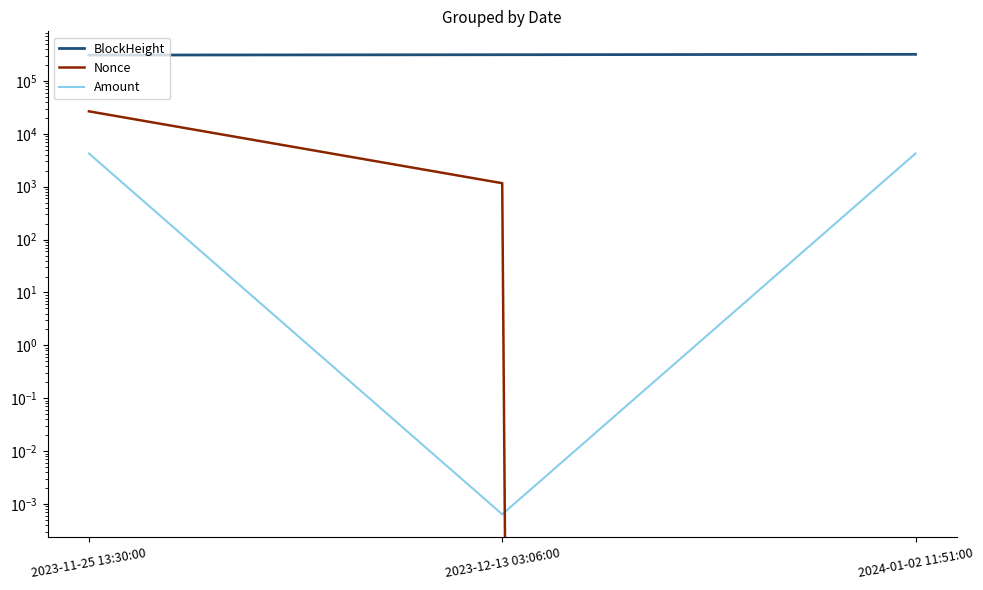

What are all the series names shown in the legend?

BlockHeight, Nonce, Amount